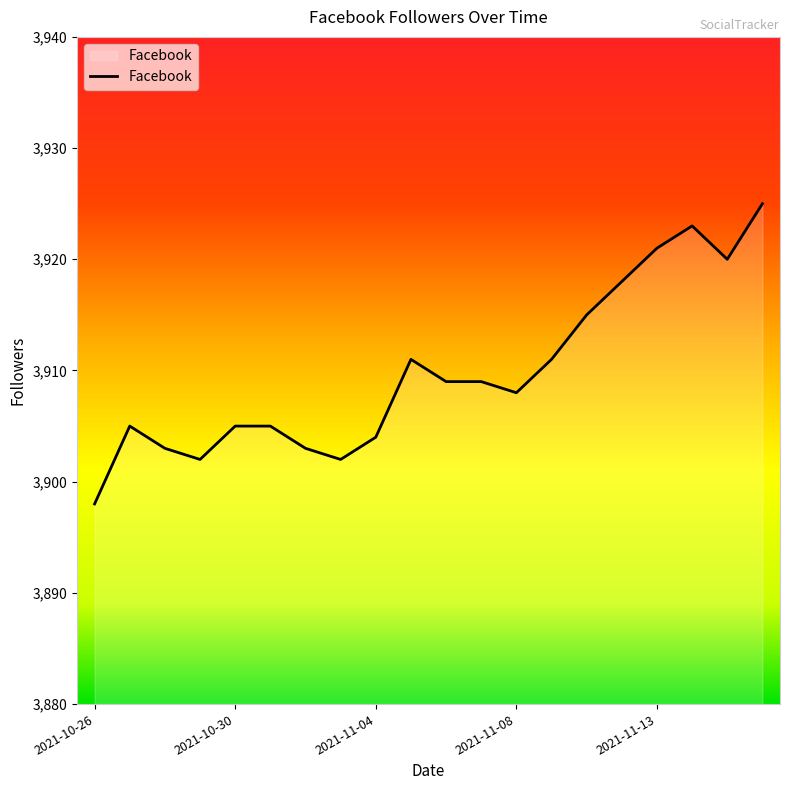

What is the maximum value shown in the chart?

3925